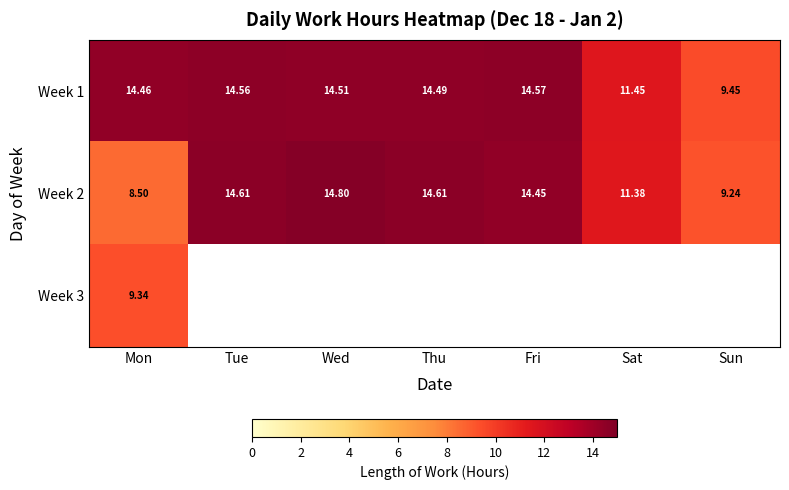

Where is Week 1 nearest to the value 12?

Sat